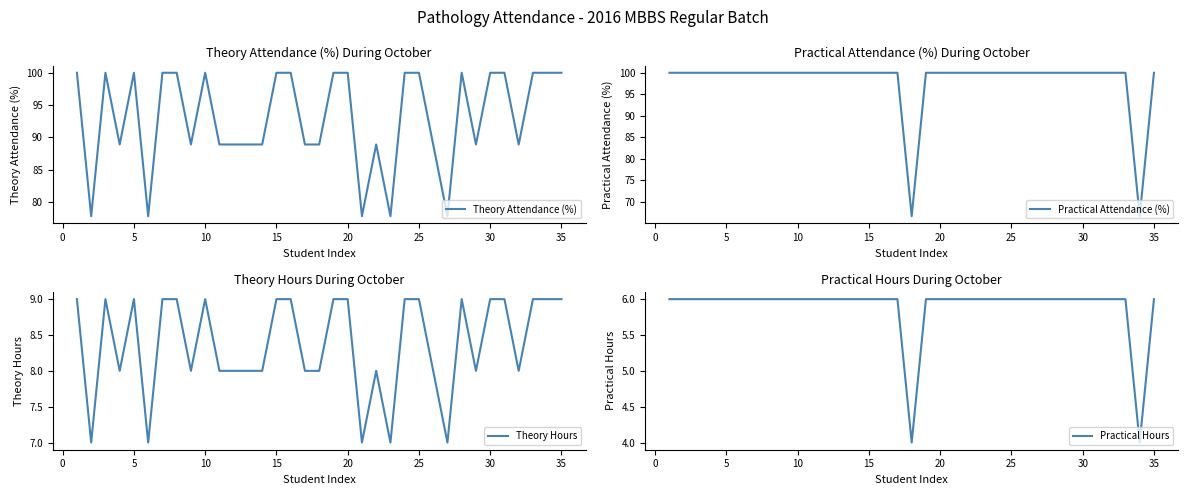

True or false: Theory Hours has a value of 14.2 at 10.

False